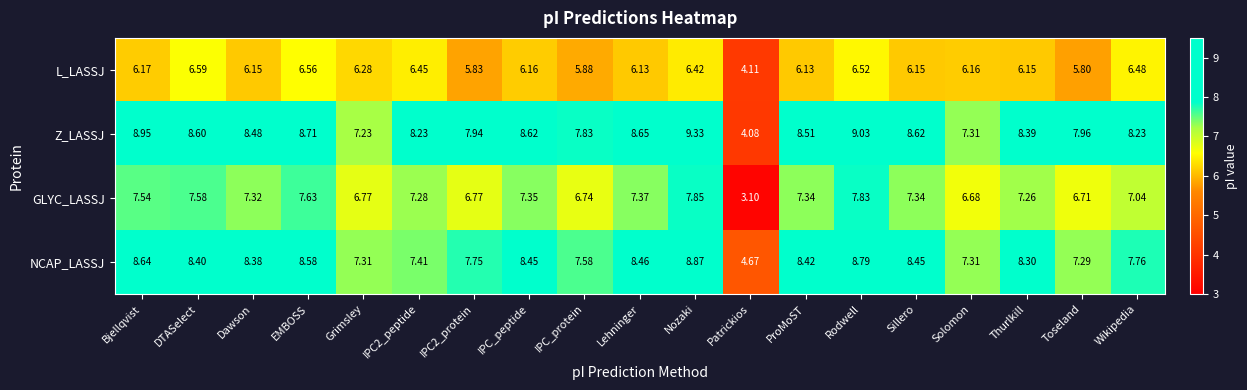

Which series has the widest spread of values?

Z_LASSJ